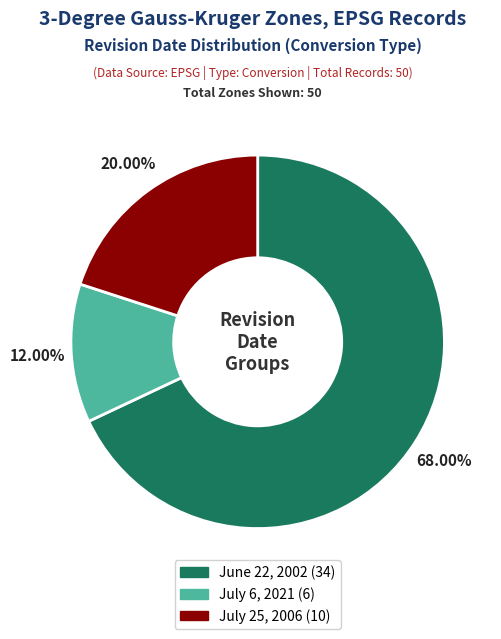

Does any single category account for the majority?

Yes